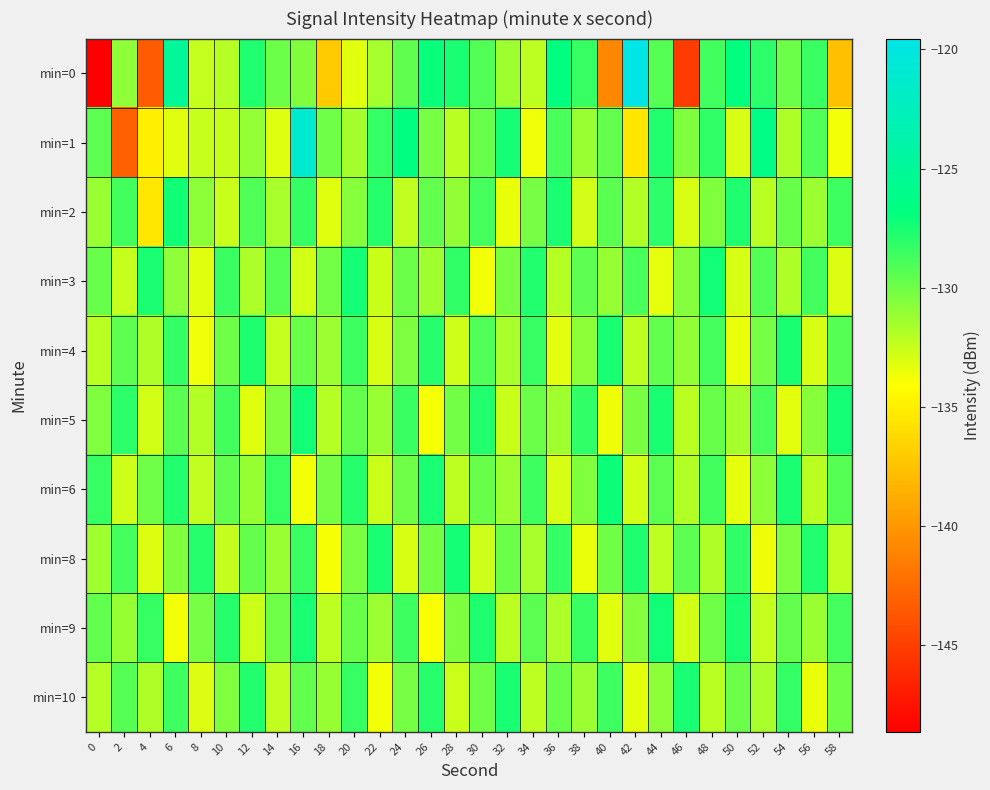

What is the spread (max minus min) of values at 32?

6.1